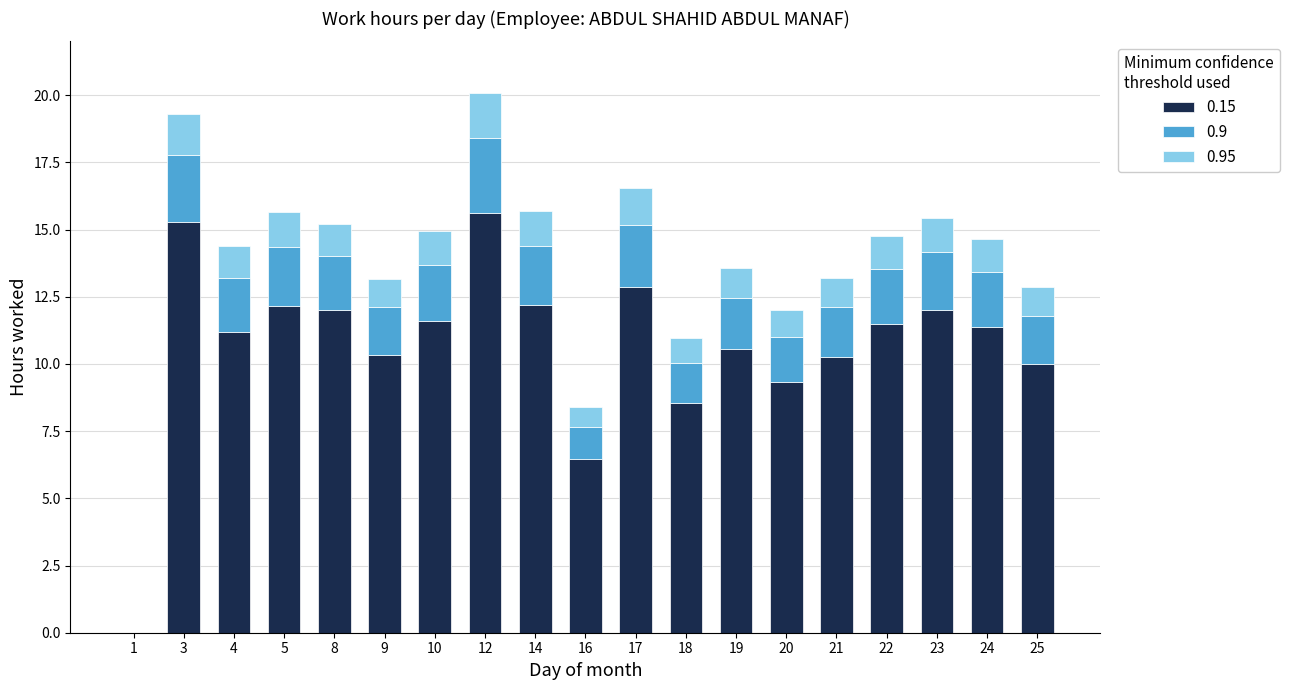

The 0.15 series shows 13.4 at 20. True or false?

False